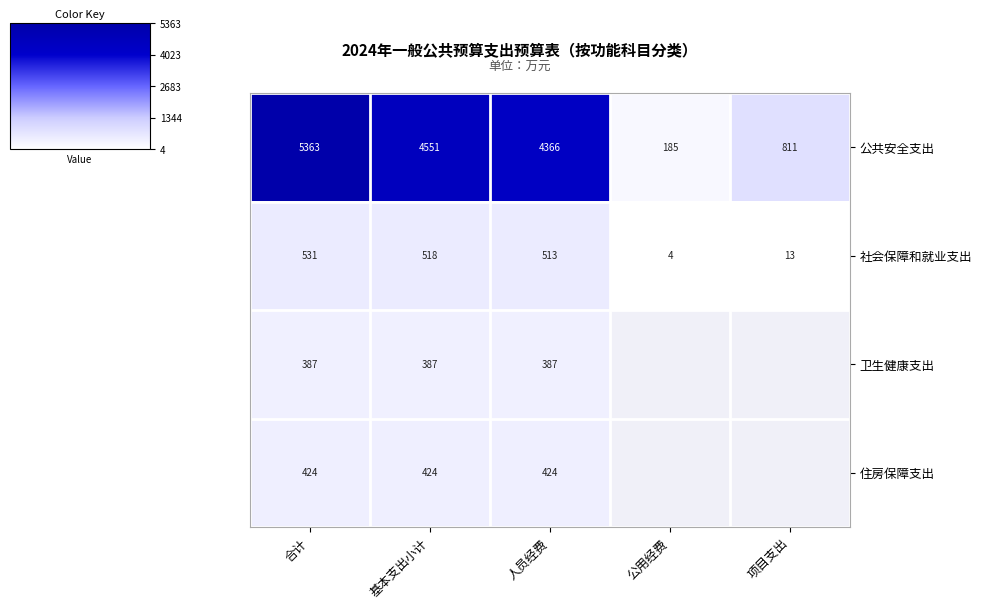

Which series has the largest range (max minus min)?

公共安全支出